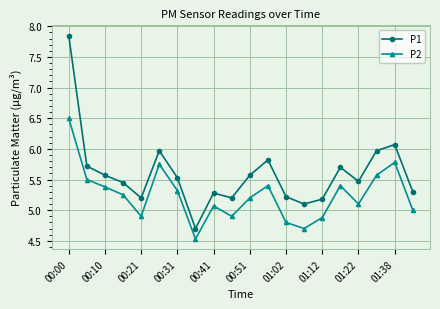

List the series in order of their overall mean, lowest first.

P2, P1